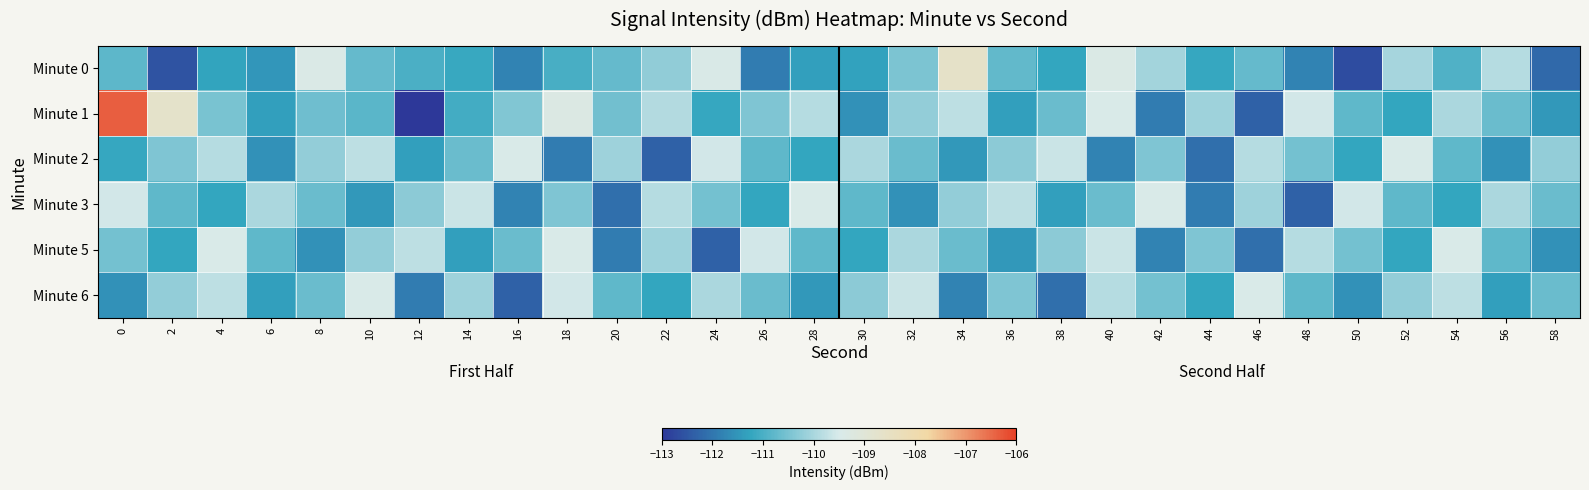

Between 46 and 16, which is larger?

46